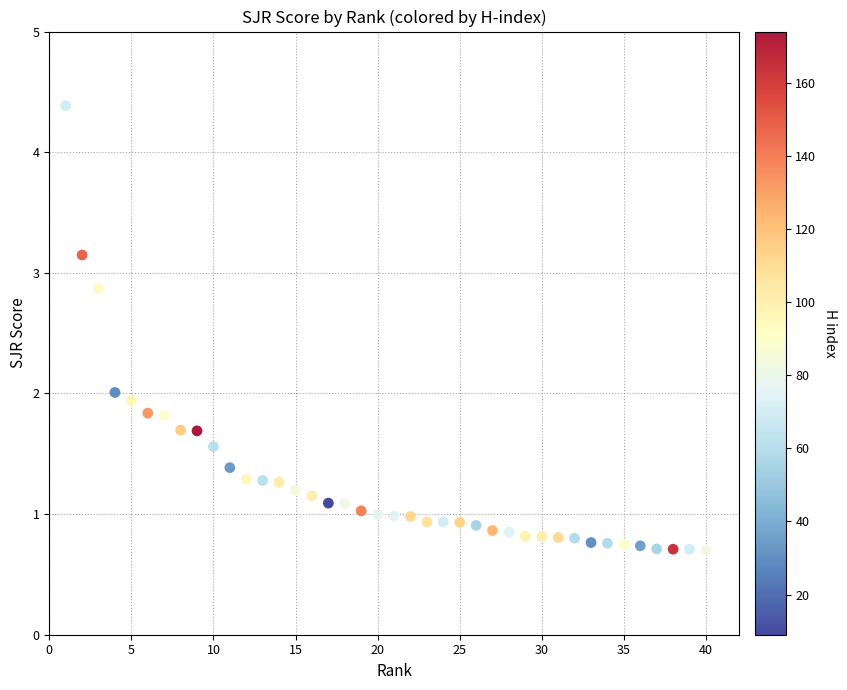

What is the range of Y values (max minus min)?

3.7